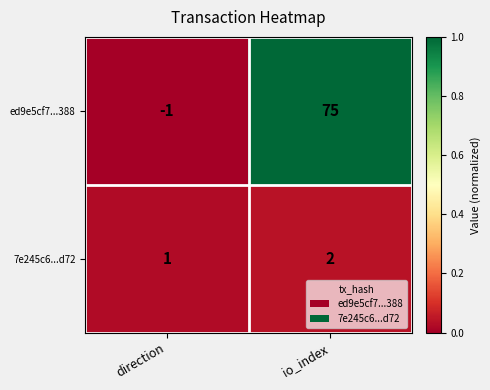

Which category has the lowest value across all series?

direction